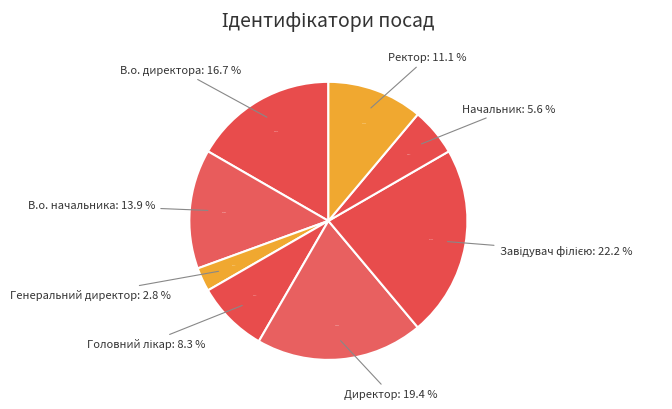

To the nearest percent, what is the difference between the В.о. начальника and Ректор slice percentages?

3%